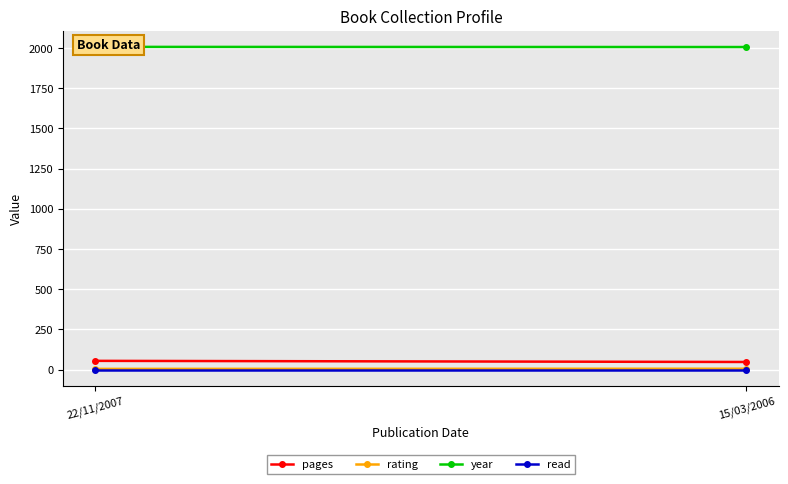

At which label is pages closest to 51?

15/03/2006